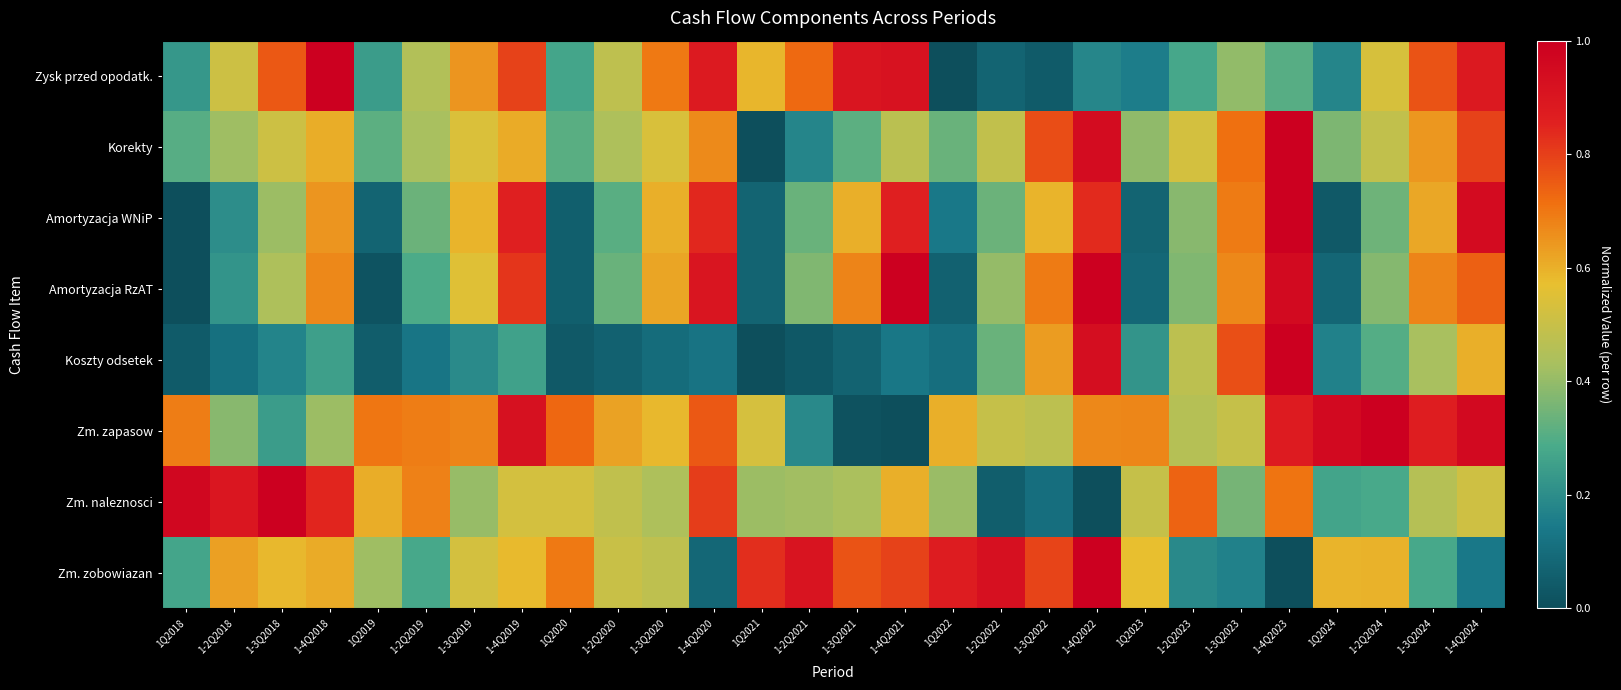

What is the spread (max minus min) of values at 1Q2019?

0.7